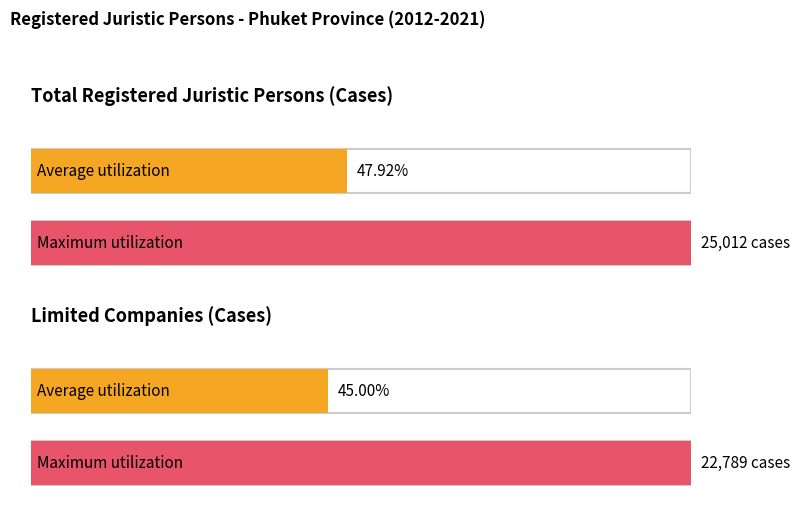

Does the chart contain any negative values?

No